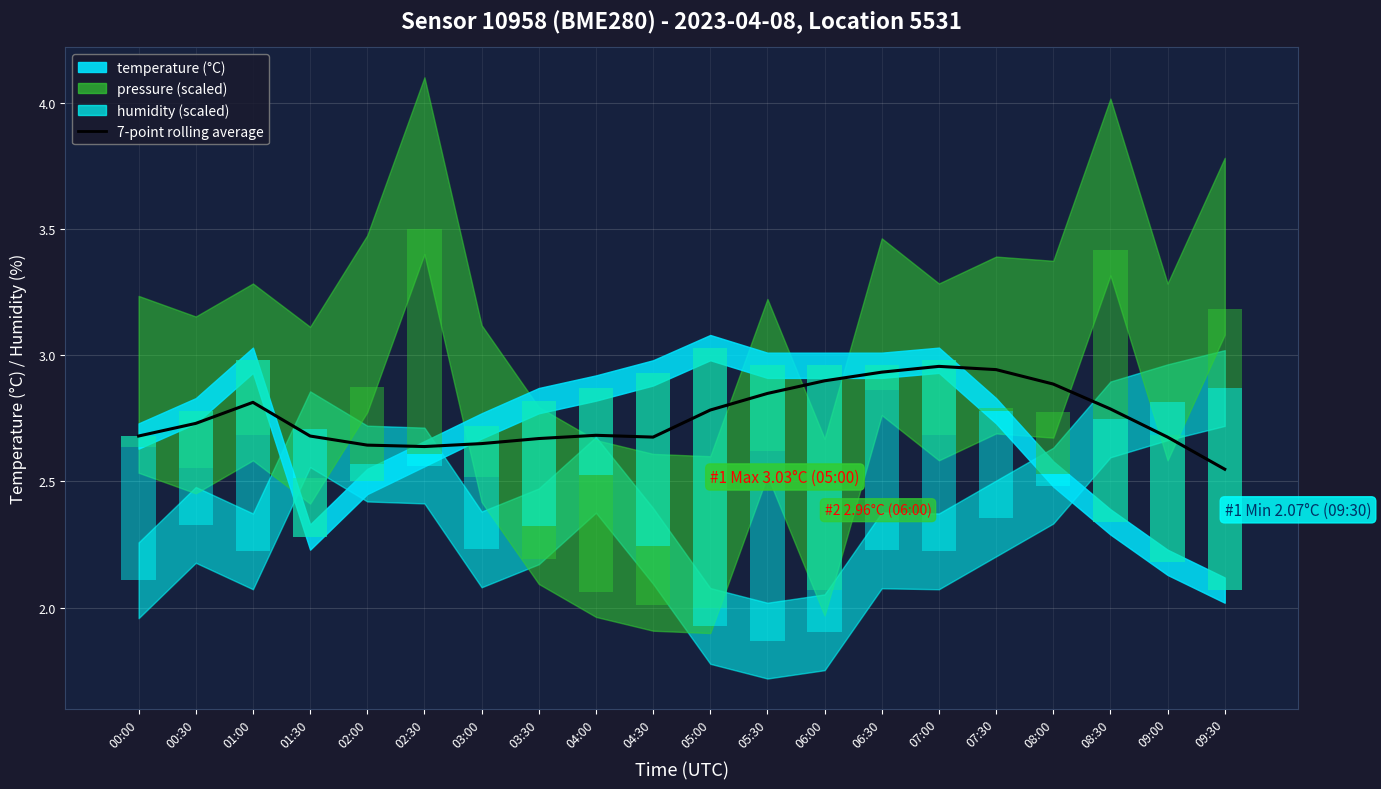

Rank the categories by value from lowest to highest.

09:30, 02:30, 02:00, 03:00, 03:30, 09:00, 04:30, 01:30, 00:00, 04:00, 00:30, 05:00, 08:30, 01:00, 05:30, 08:00, 06:00, 06:30, 07:30, 07:00